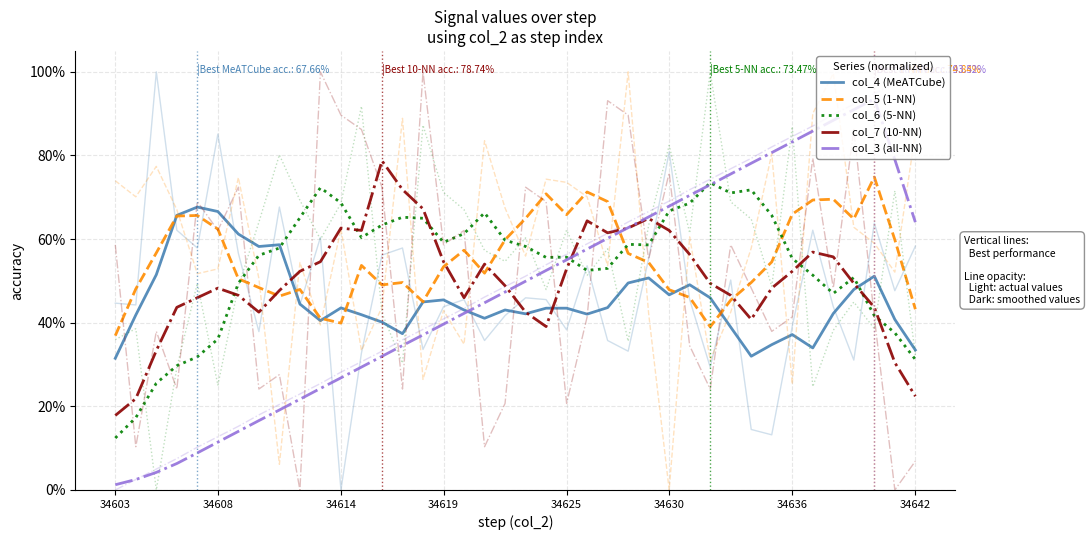

What is the total value across all series at 32?

2.8